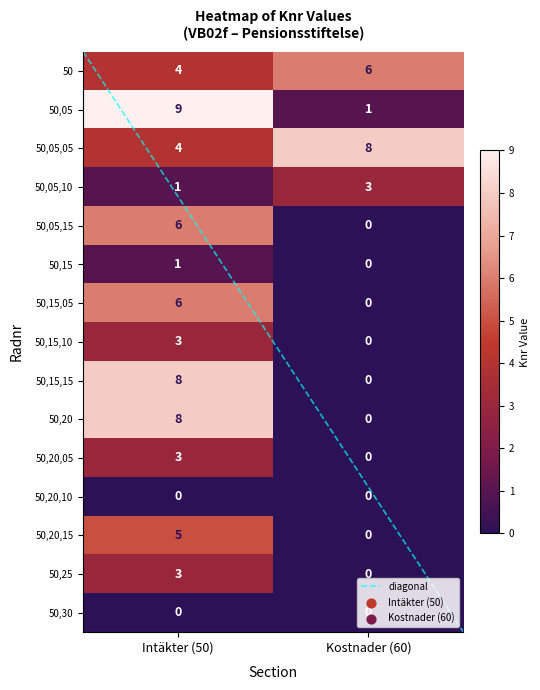

Count the number of categories in the chart.

2